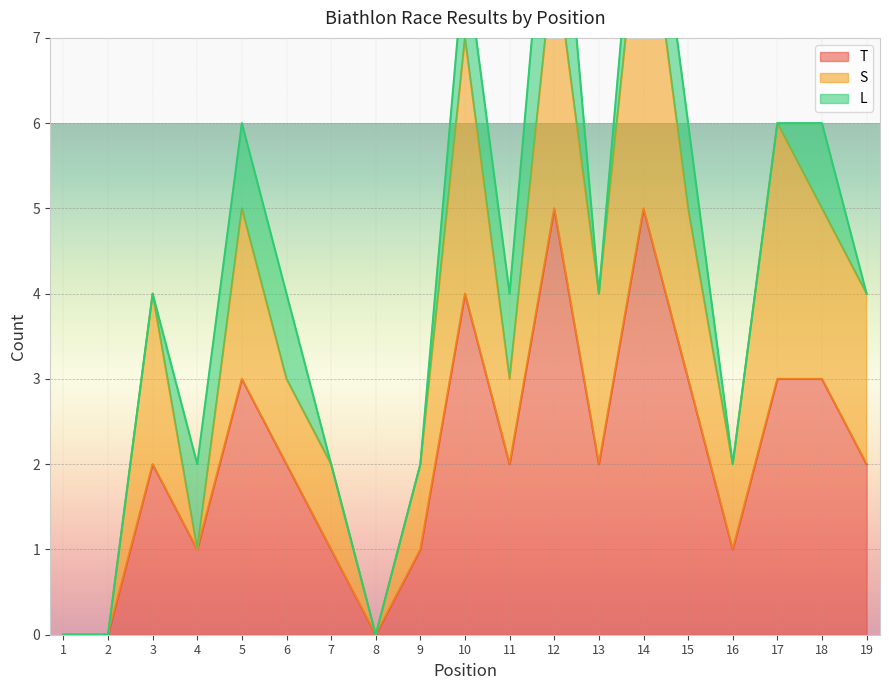

What is the value of the L point at the 6th from the left?

1